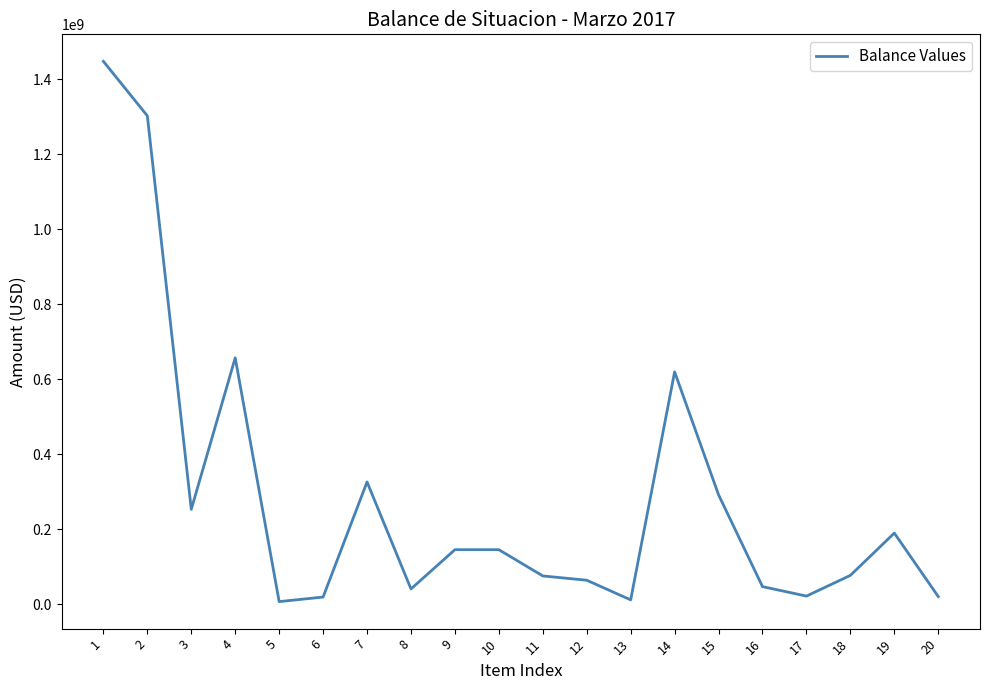

What is the ratio of the value at 11 to the value at 3?

0.3